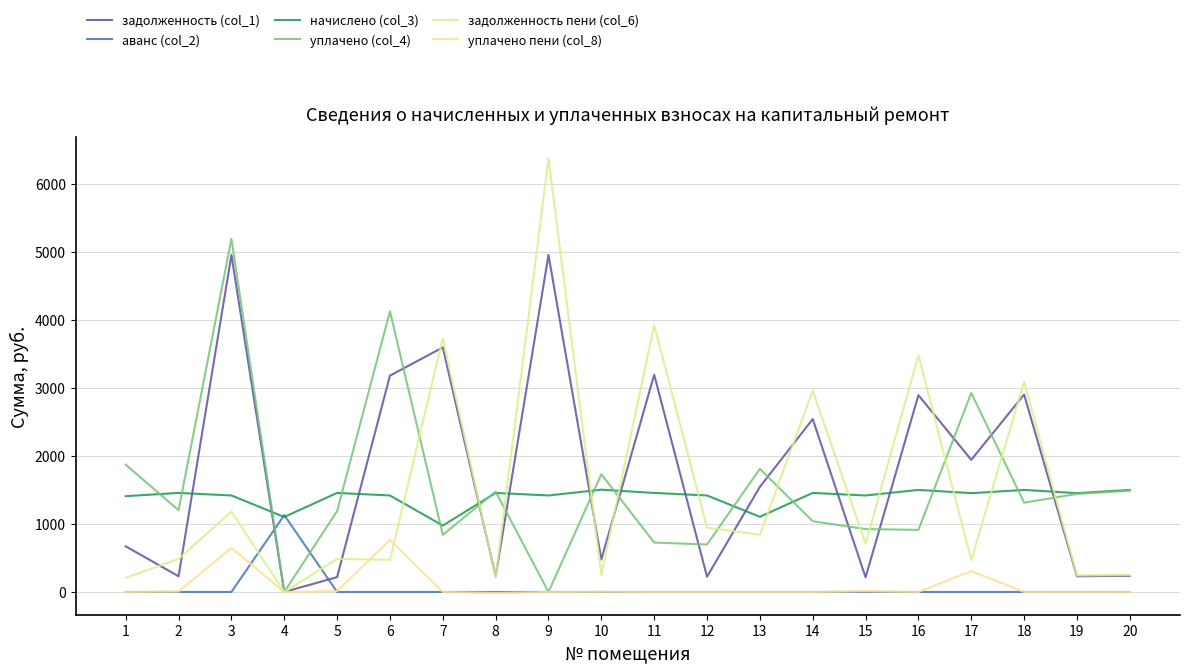

Which series has the widest spread of values?

задолженность пени (col_6)